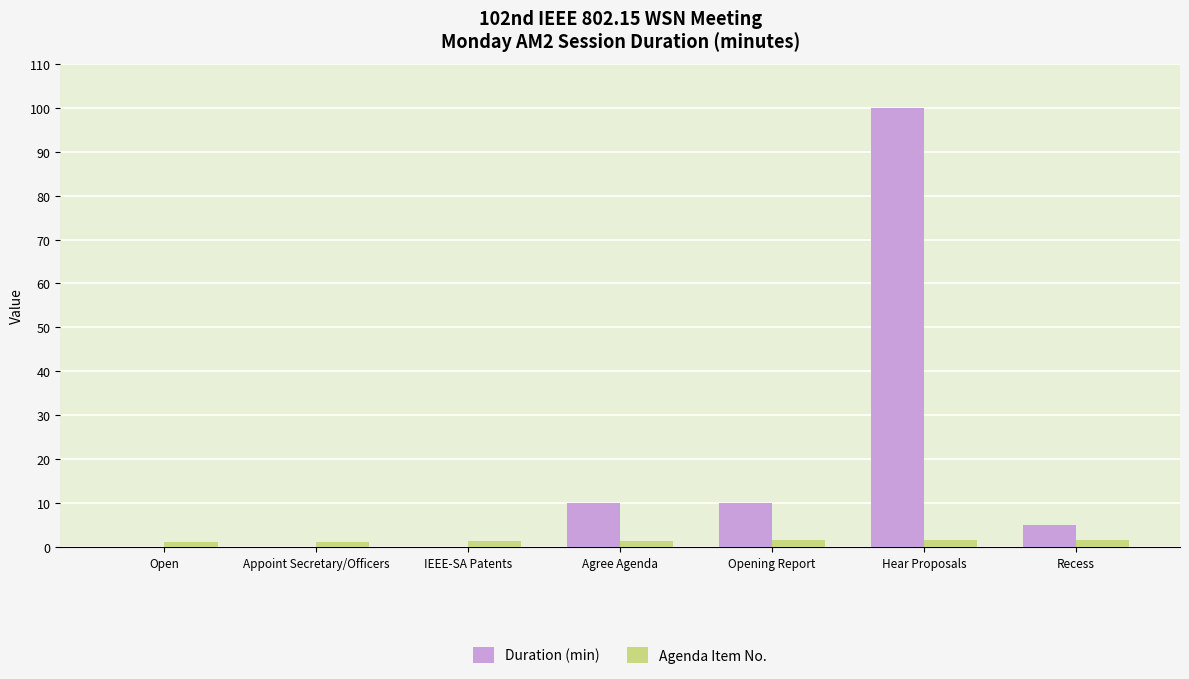

Are the bars grouped side by side (vs. stacked)?

Yes